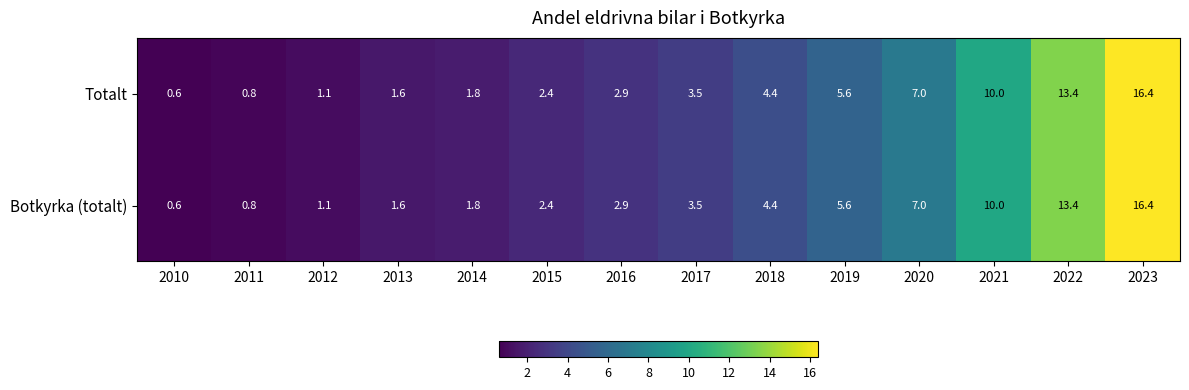

What is the approximate value of Botkyrka (totalt) at 2022?

13.4